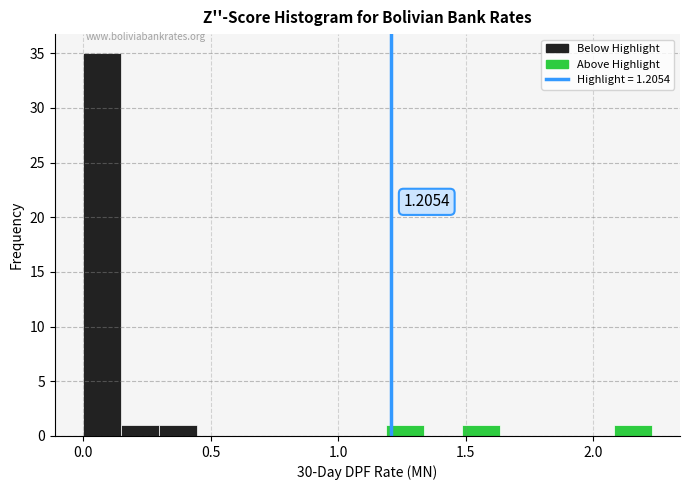

Read against the x-axis, roughly where is the centre of the tallest bar?

0.05